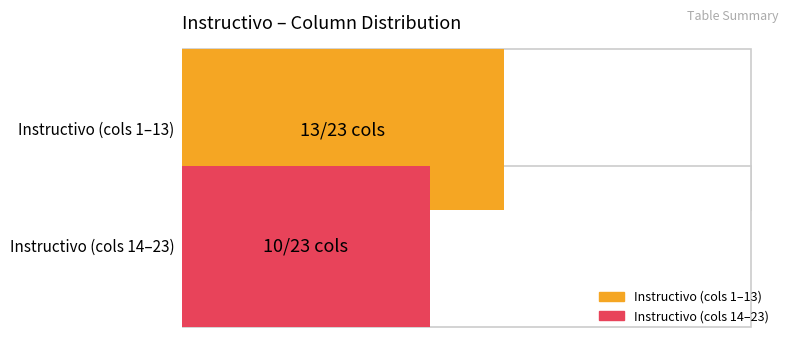

True or false: Maximum utilization has a value of 3 at 2.

False